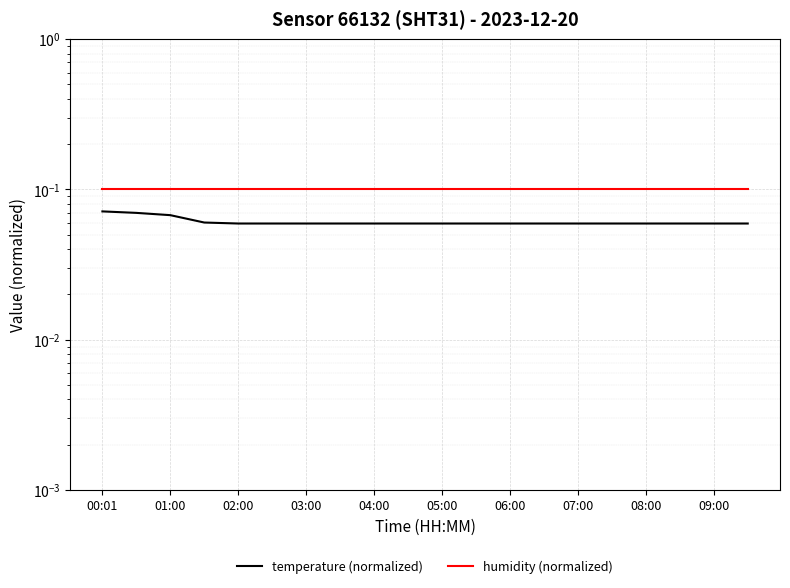

At which label is humidity (normalized) closest to 0?

00:01